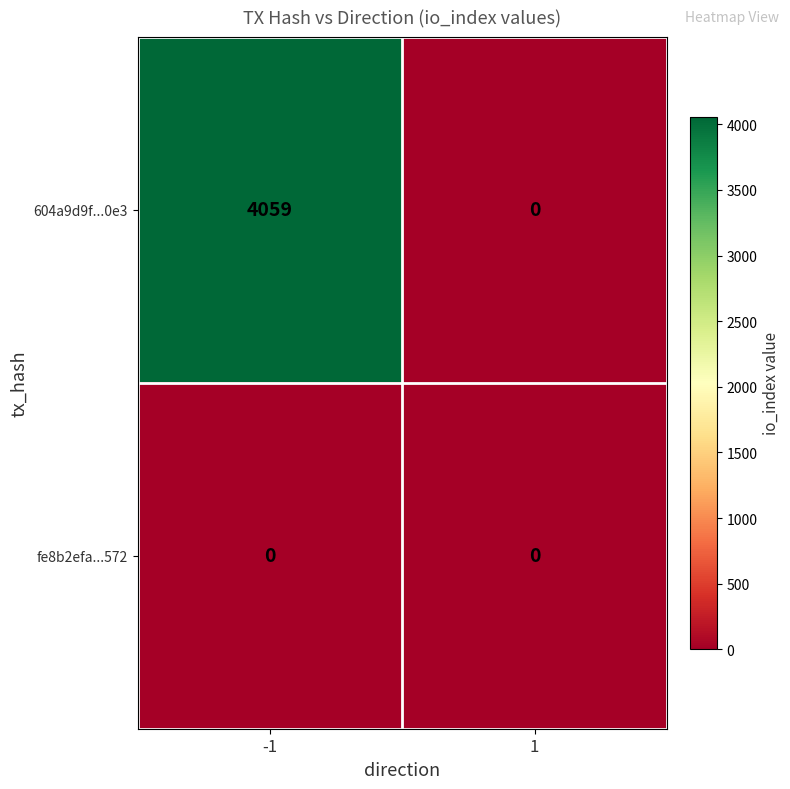

The 604a9d9f...0e3 series shows 0 at 1. True or false?

True